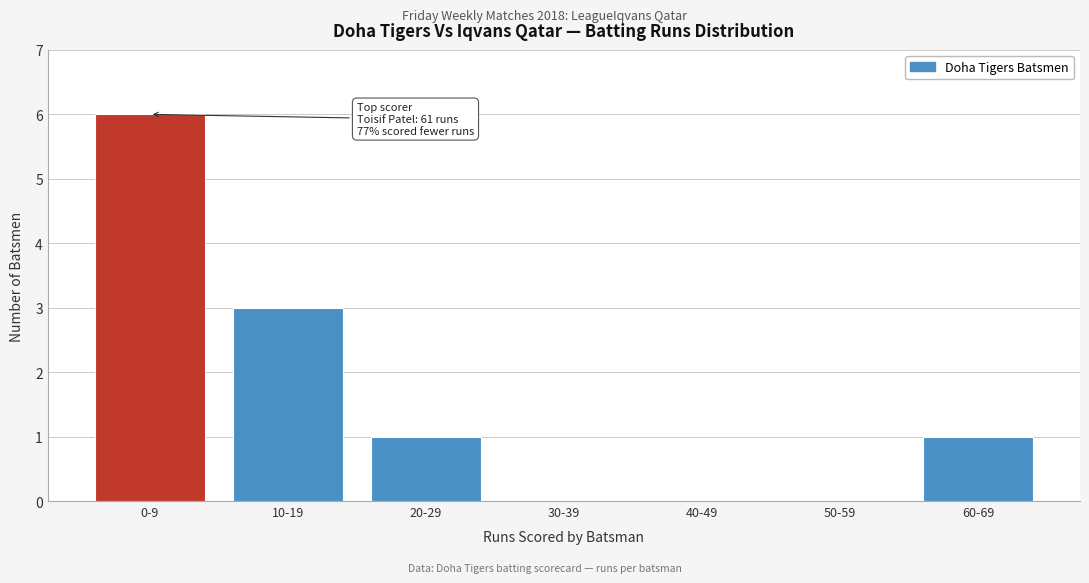

Reading left to right, transcribe all the data shown in this chart.

0-9=6	10-19=3	20-29=1	30-39=0	40-49=0	50-59=0	60-69=1